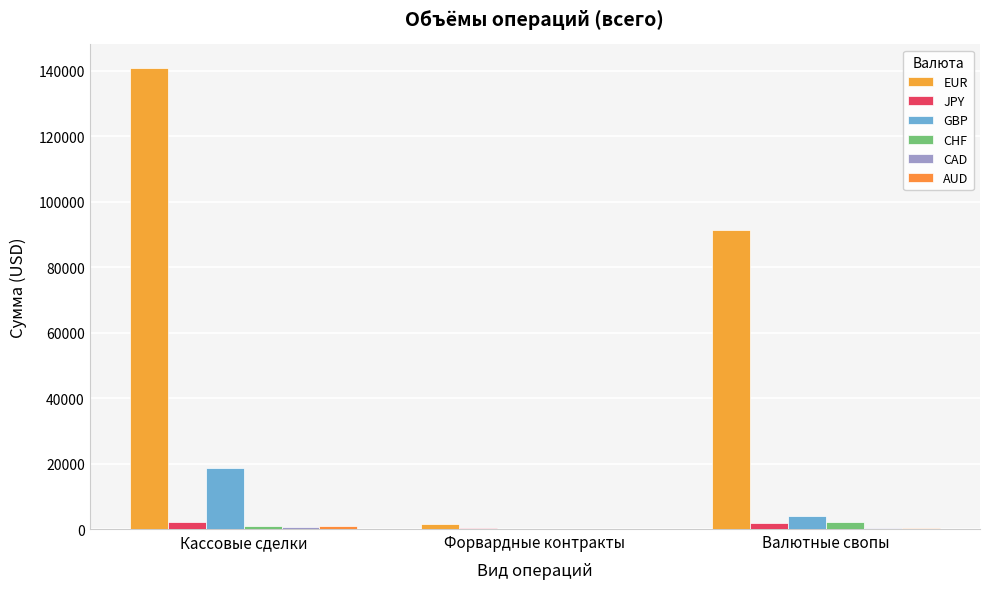

How many groups of bars are there?

3